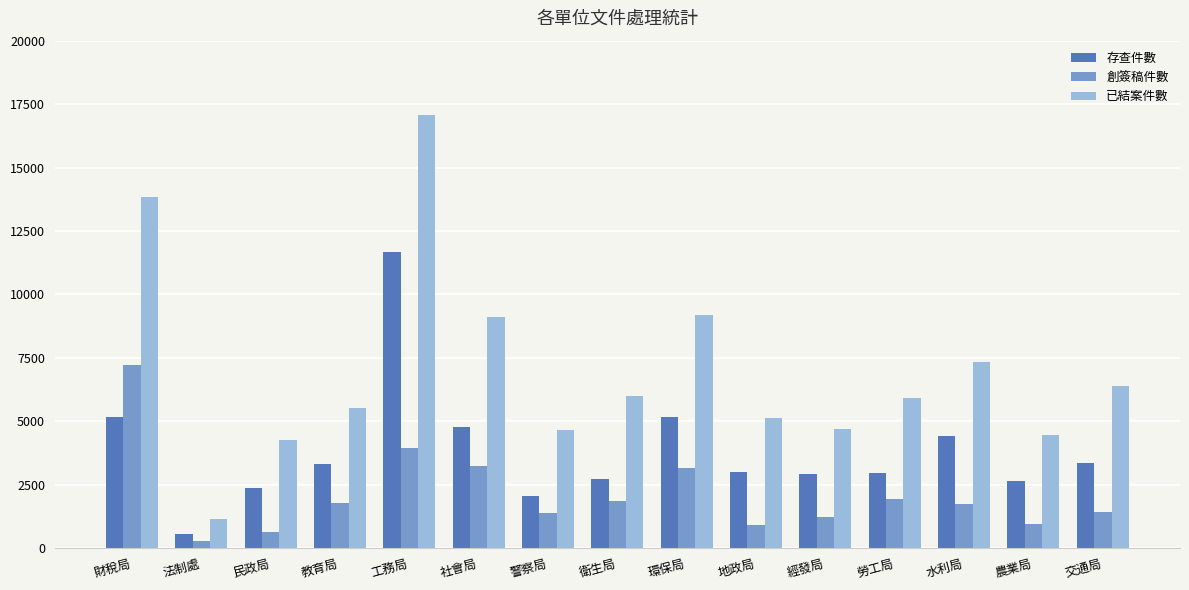

List the series in order of their peak value, highest first.

已結案件數, 存查件數, 創簽稿件數